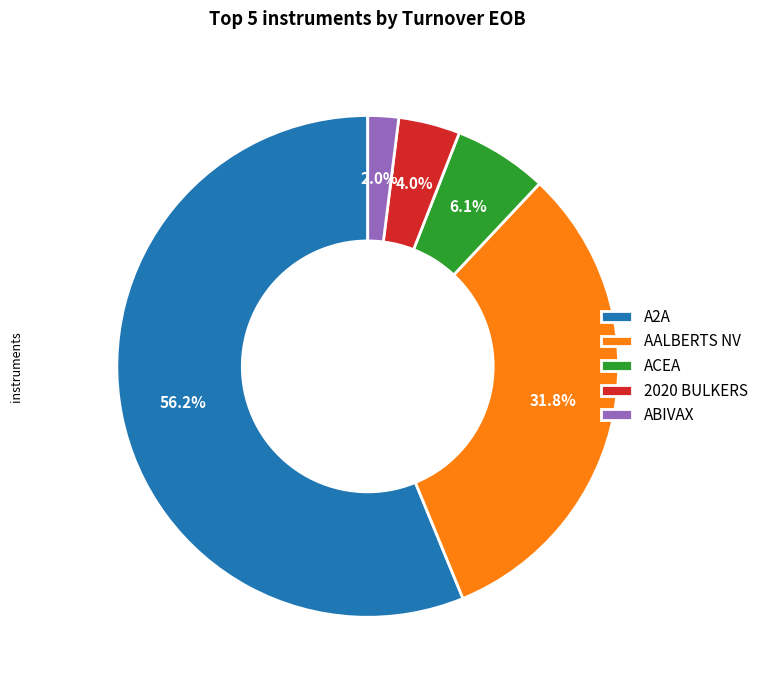

To the nearest percent, what portion does ABIVAX represent?

2%